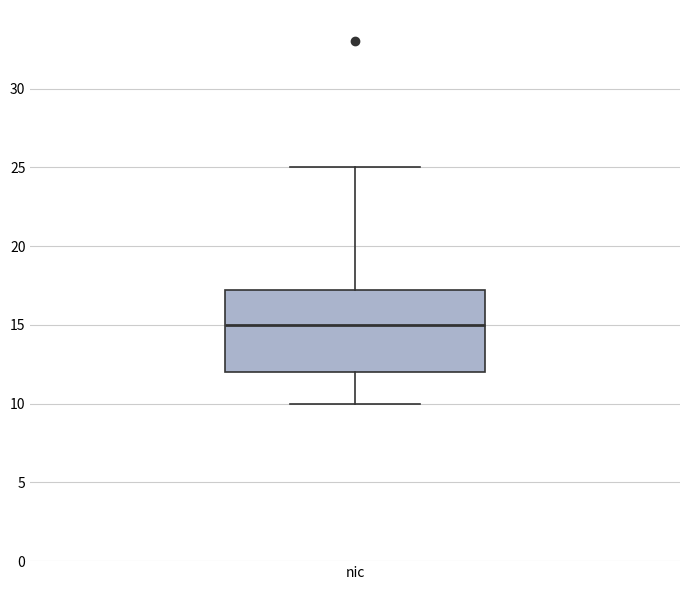

Transcribe this box plot: give where the median line is, the range the box spans, and where the two whiskers end, as read against the y-axis. The values are not printed on the chart, so give them approximately, as read against the axis.

median 15.0, box 12.0 to 17.5, whiskers 10.0 to 25.0